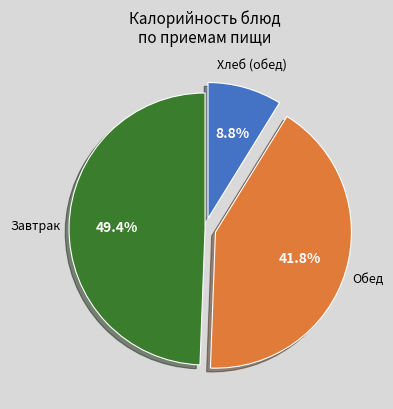

Is there a majority slice in this chart?

No